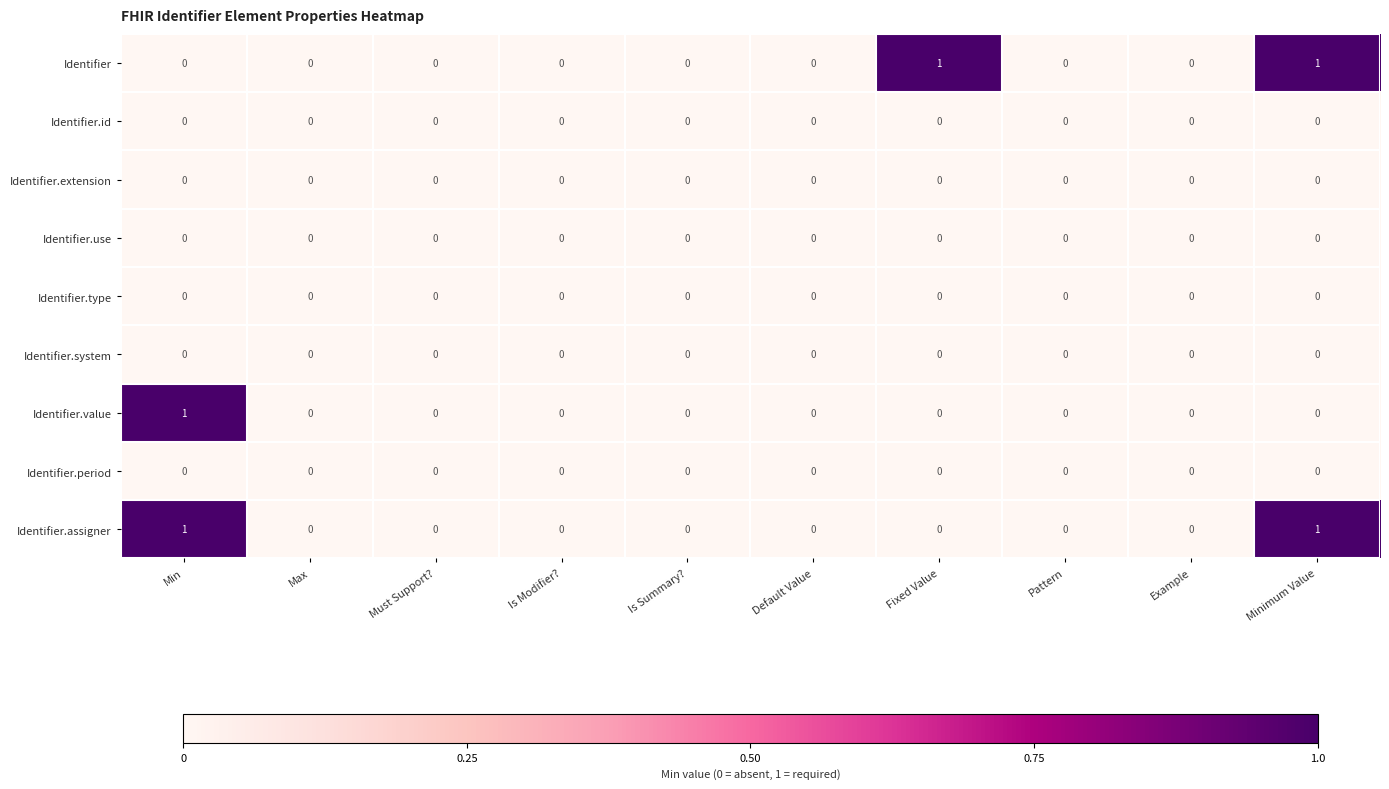

The Identifier.extension series shows 0 at Is Modifier?. True or false?

True